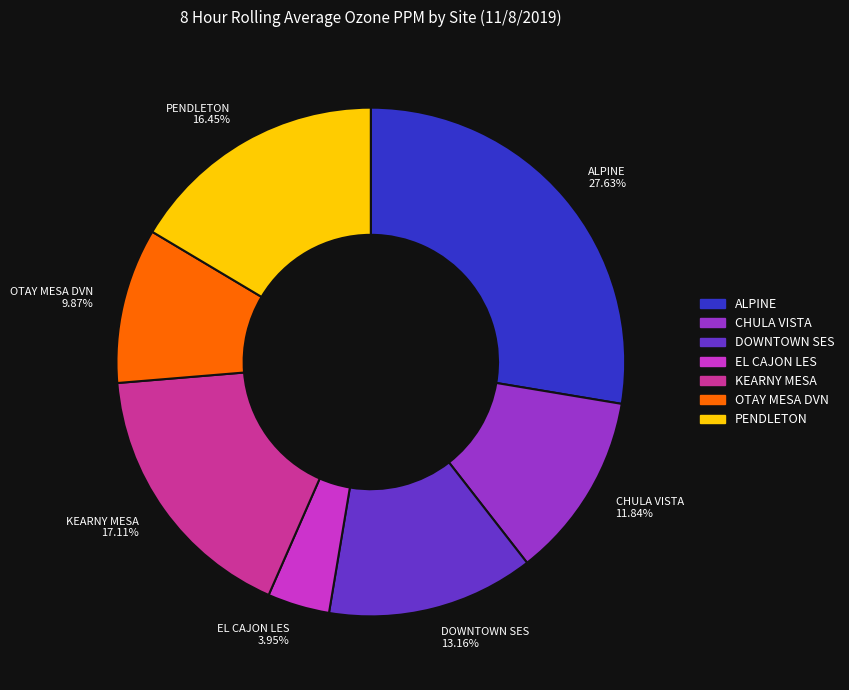

To the nearest percent, what is the difference between the largest and smallest slice percentages?

24%